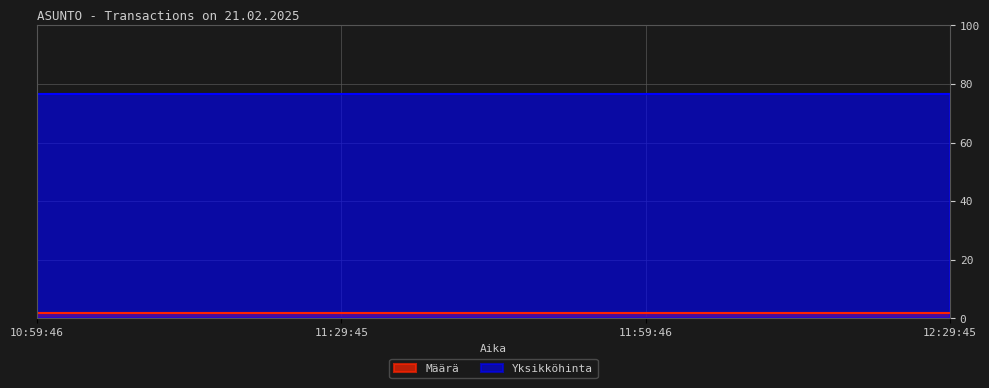

True or false: Yksikköhinta has more than 1 points higher than both neighbors.

False